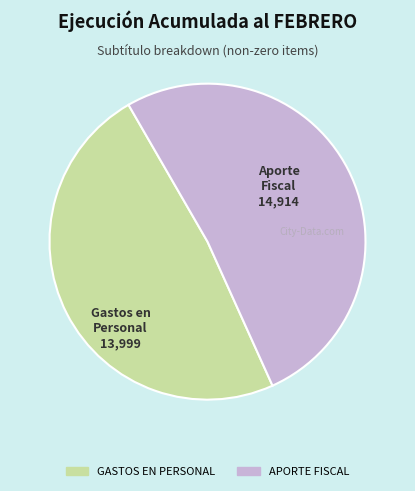

What is the ratio of the value at APORTE FISCAL to the value at GASTOS EN PERSONAL?

1.1